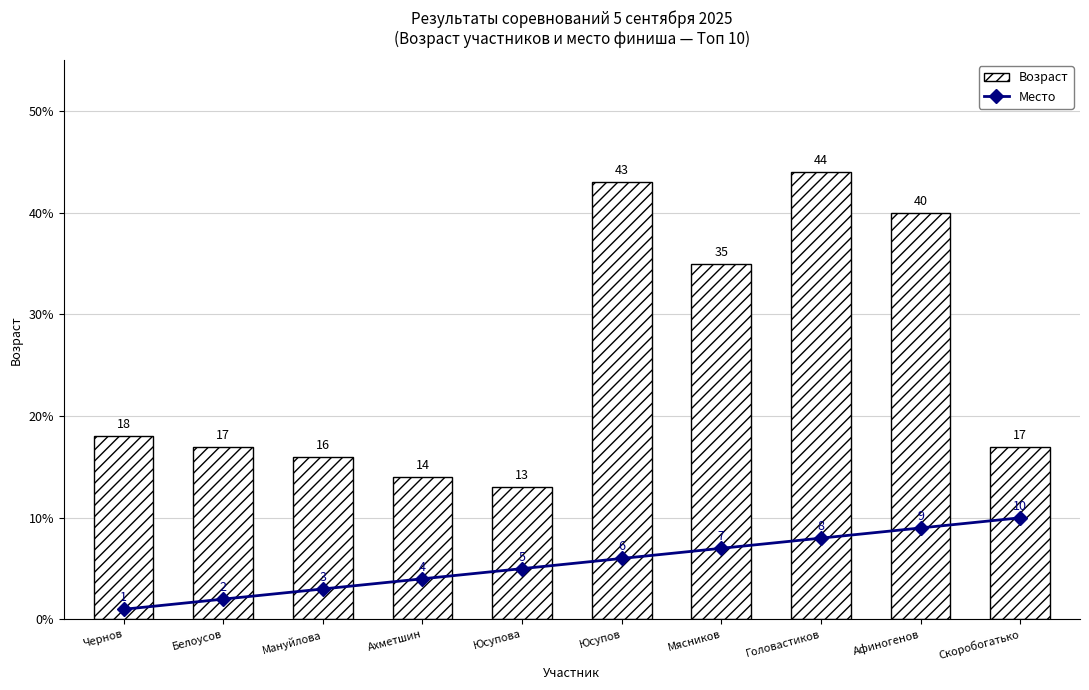

What is the sum of all Возраст values?

257